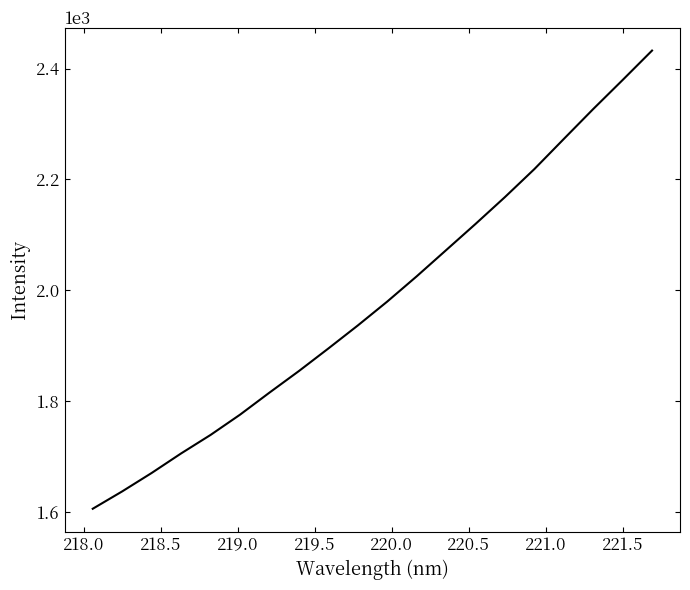

What is the average value?

1981.6